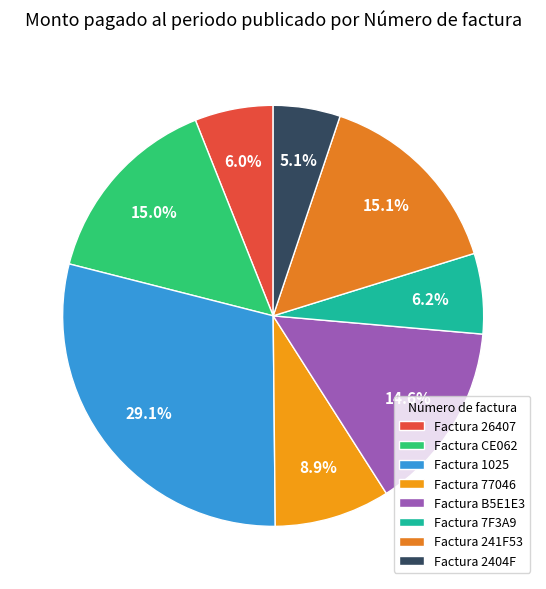

Rank the categories by value from lowest to highest.

2404F, 26407, 7F3A9, 77046, B5E1E3, CE062, 241F53, 1025